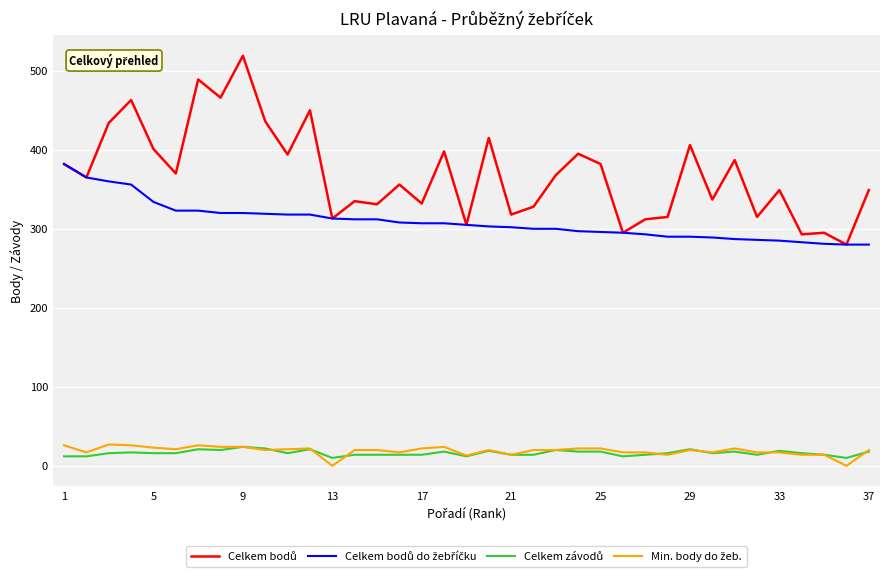

How many interior local peaks does the Celkem bodů series have?

13